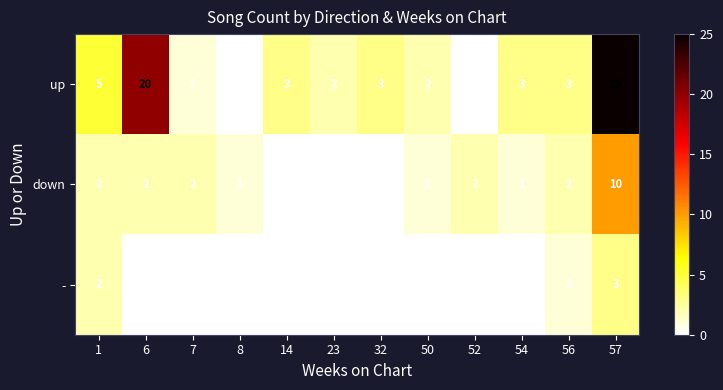

Is it true that - equals 3 at 1?

False